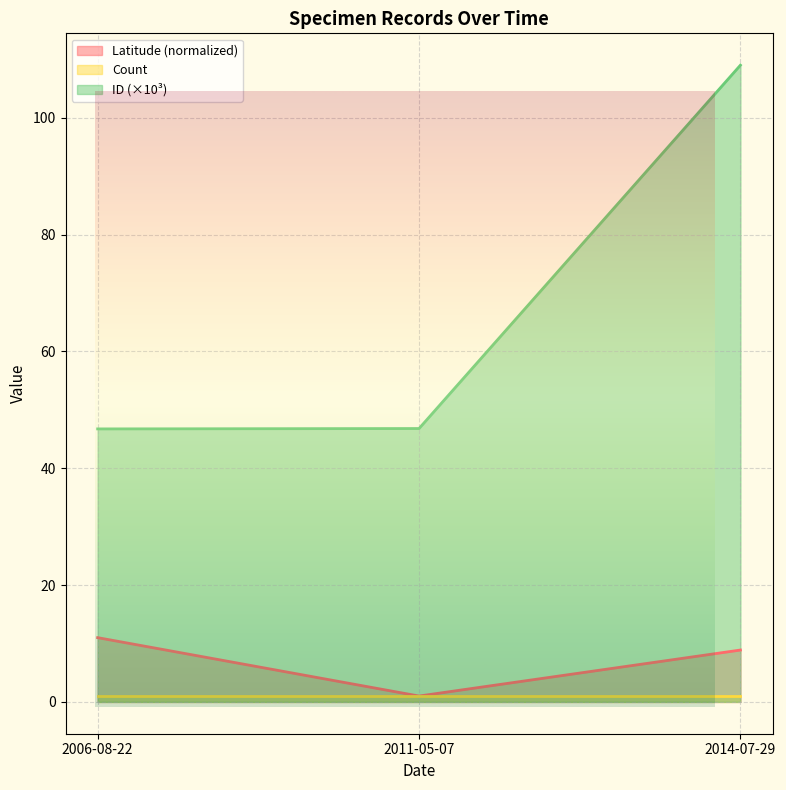

What is the smallest value displayed?

1.0